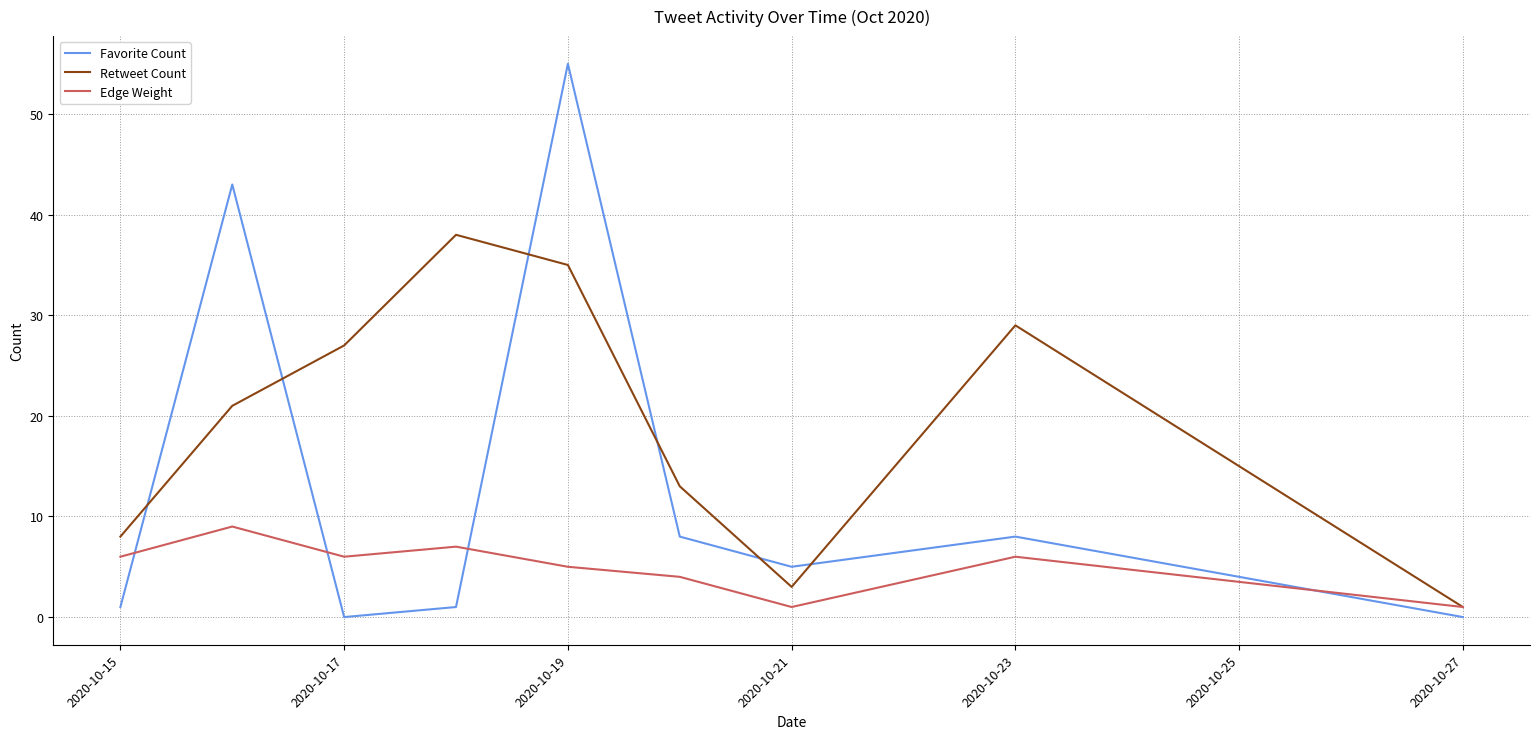

Count the number of categories in the chart.

9